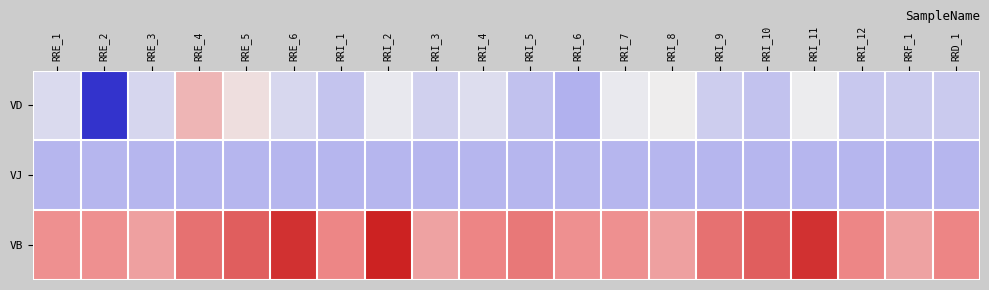

What is the greatest value displayed?

172.1